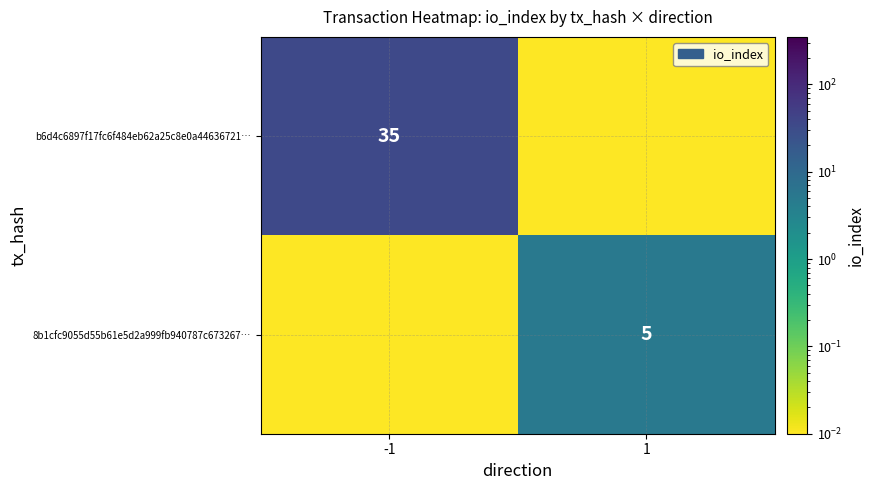

Rank the series at -1 from highest to lowest value.

b6d4c6897f17fc6f484eb62a25c8e0a44636721…, 8b1cfc9055d55b61e5d2a999fb940787c673267…